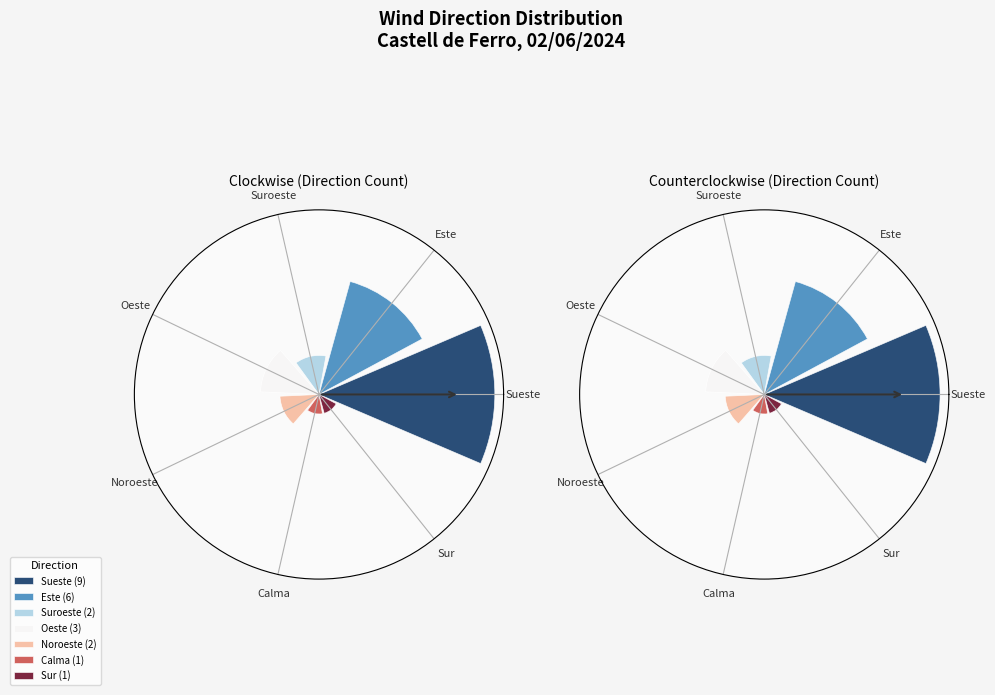

Which slice is the largest?

Sueste